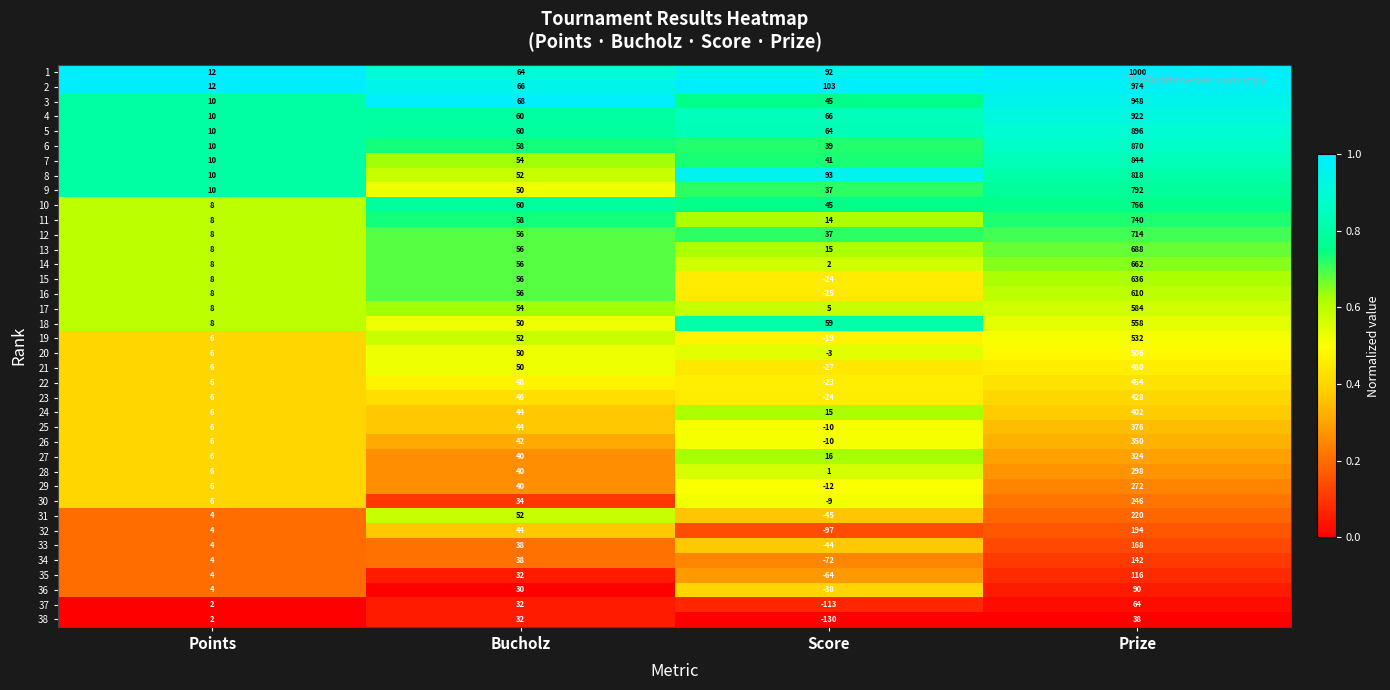

How many distinct data groups are displayed?

38